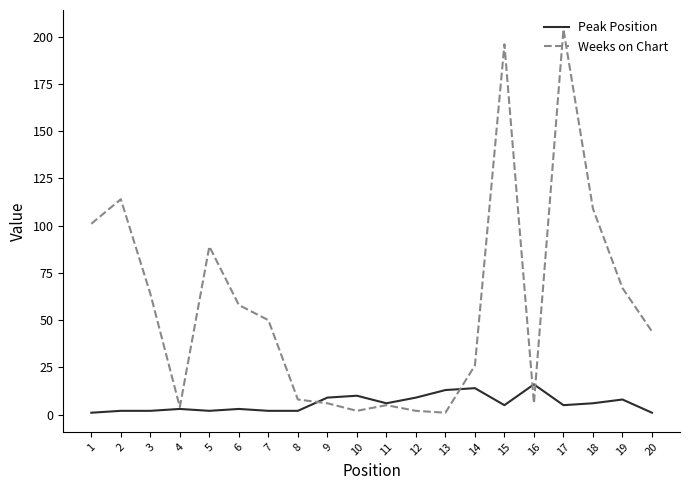

Which series has the largest total across all categories?

Weeks on Chart